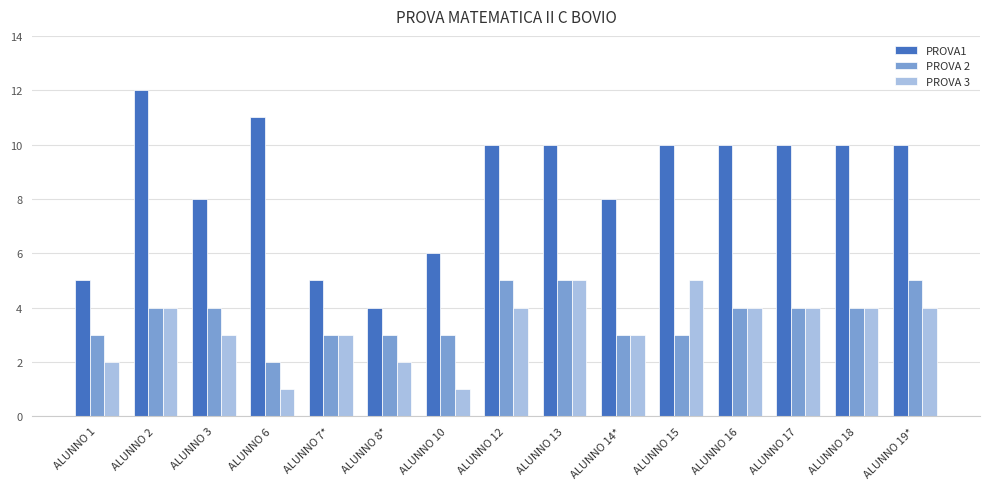

How many bars are there in each group?

3